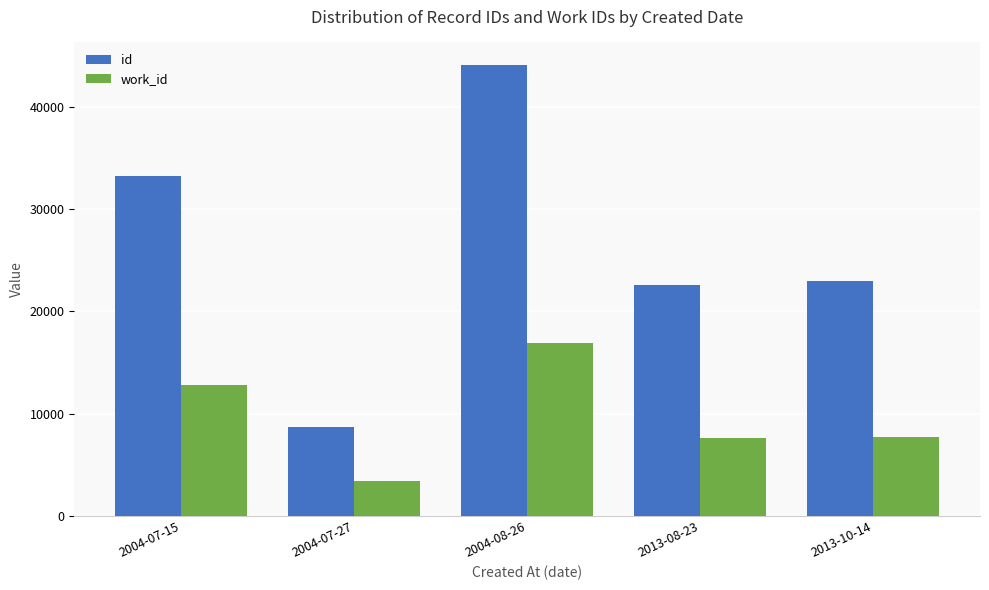

What is the difference between the second highest and minimum values in the id series?

24562